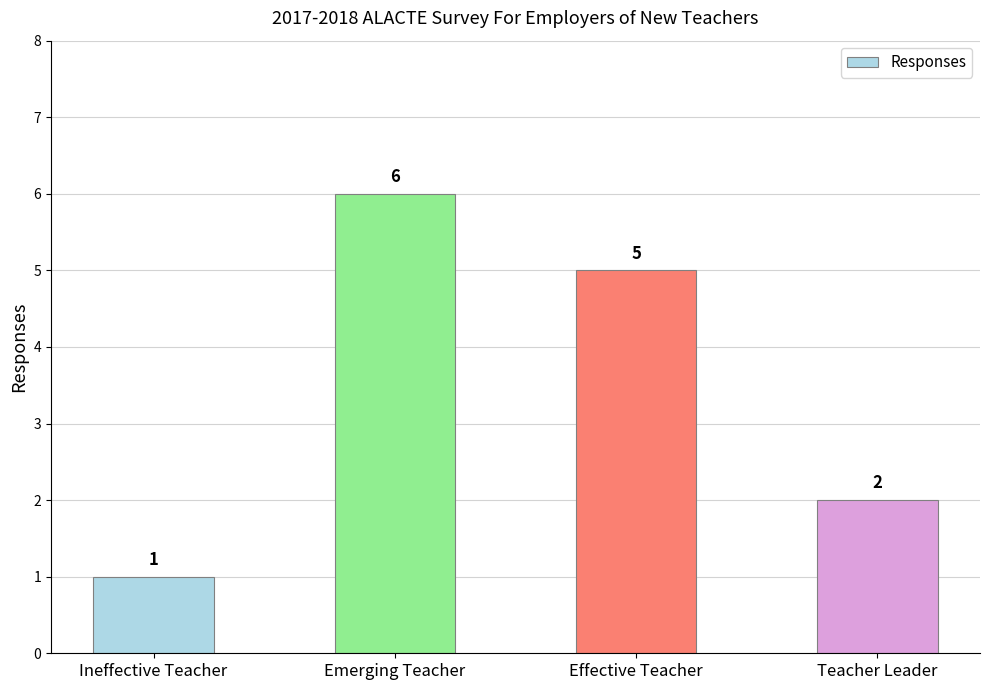

What is the average value?

4